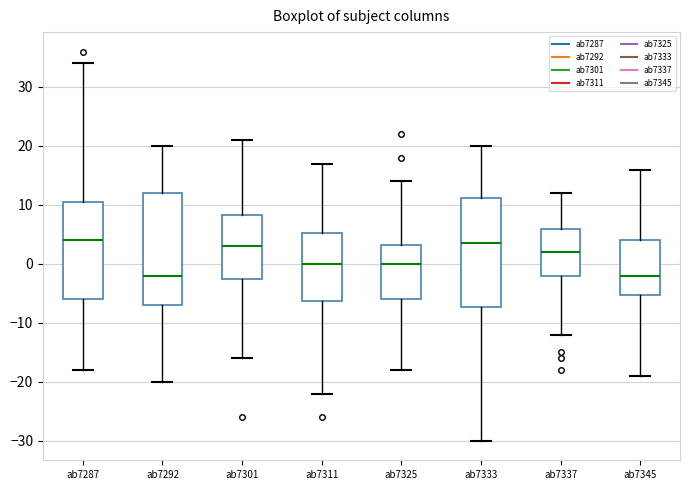

Where does the upper whisker of the box for ab7301 end on the y-axis? The values are not printed on the chart, so give them approximately, as read against the axis.

21